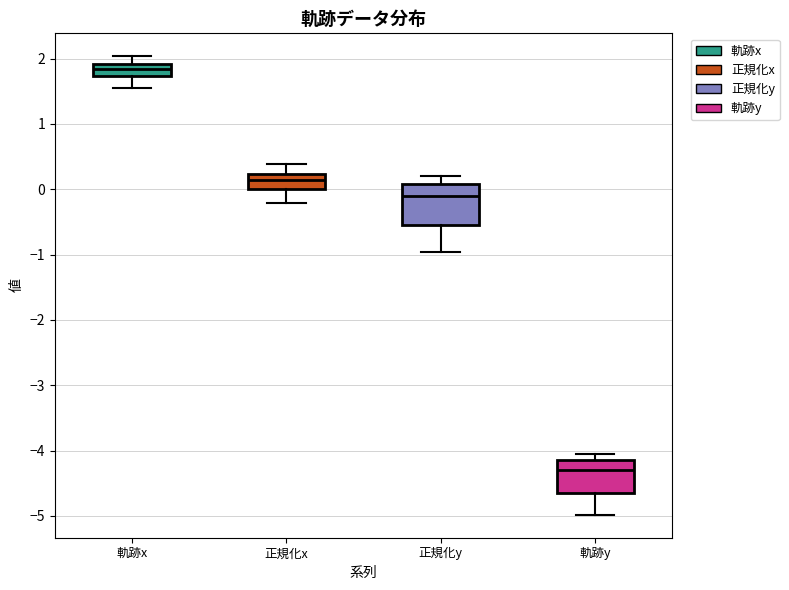

Reading left to right, transcribe this box plot: for each box, give where its median line is, the range the box spans, and where its two whiskers end, as read against the y-axis. The values are not printed on the chart, so give them approximately, as read against the axis.

軌跡x: median 1.8, box 1.7 to 1.9, whiskers 1.6 to 2.0
正規化x: median 0.1, box 0.0 to 0.2, whiskers -0.2 to 0.4
正規化y: median -0.1, box -0.5 to 0.1, whiskers -1.0 to 0.2
軌跡y: median -4.3, box -4.7 to -4.1, whiskers -5.0 to -4.1 (just above the box's upper edge)